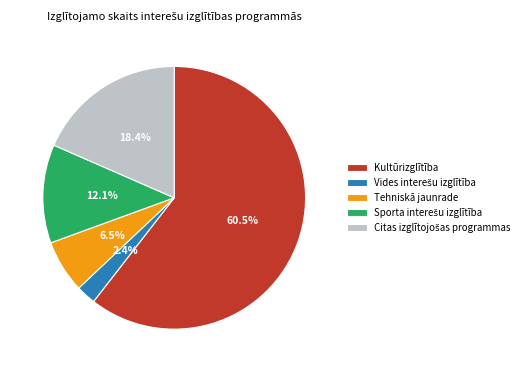

Which category has the biggest portion of the pie?

Kultūrizglītība